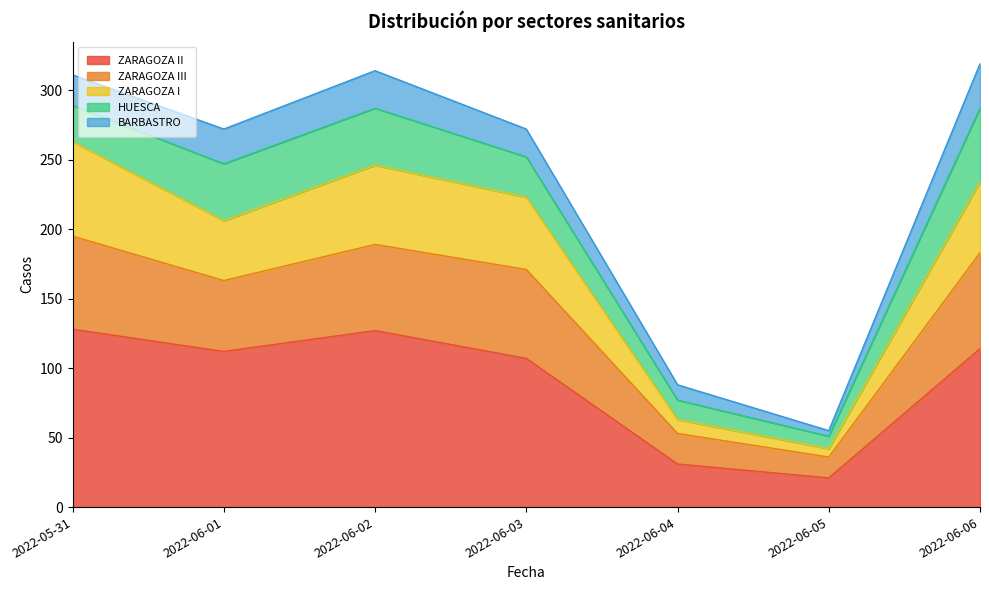

What is the total value across all series at 2022-06-01?

272